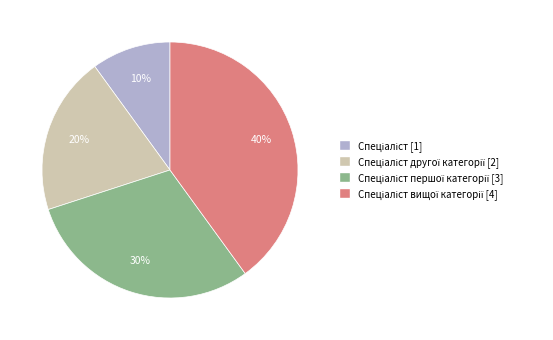

How many slices are in this pie chart?

4